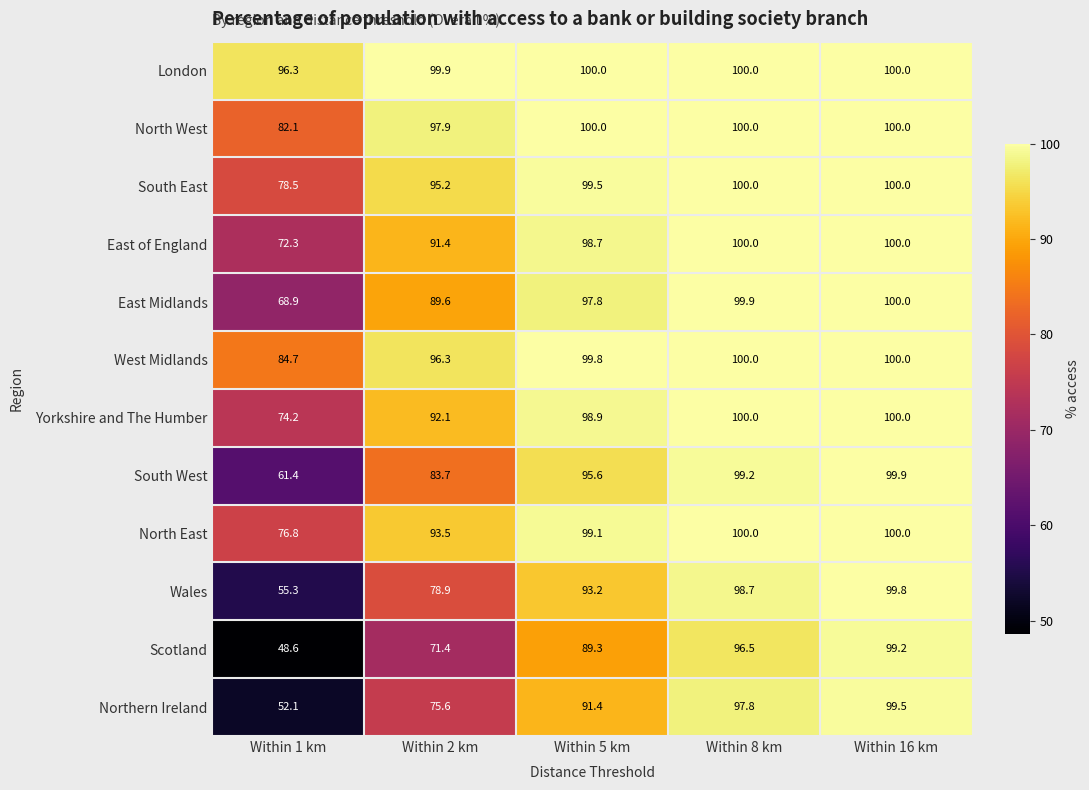

Is it true that East of England equals 163.0 at Within 5 km?

False